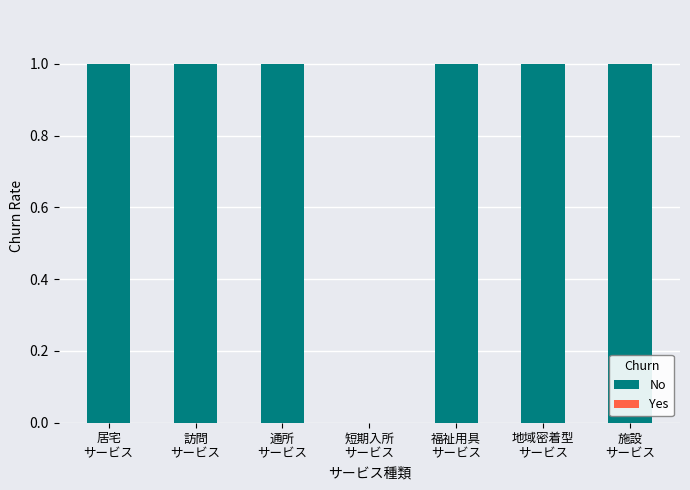

What is the sum of all values?

6